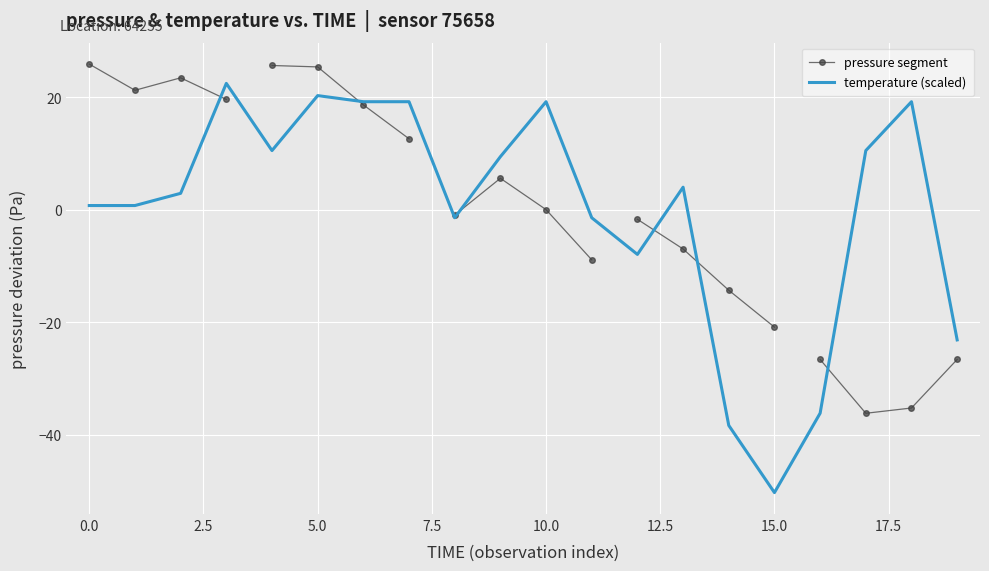

What is the label of the 4th point from the right?

16